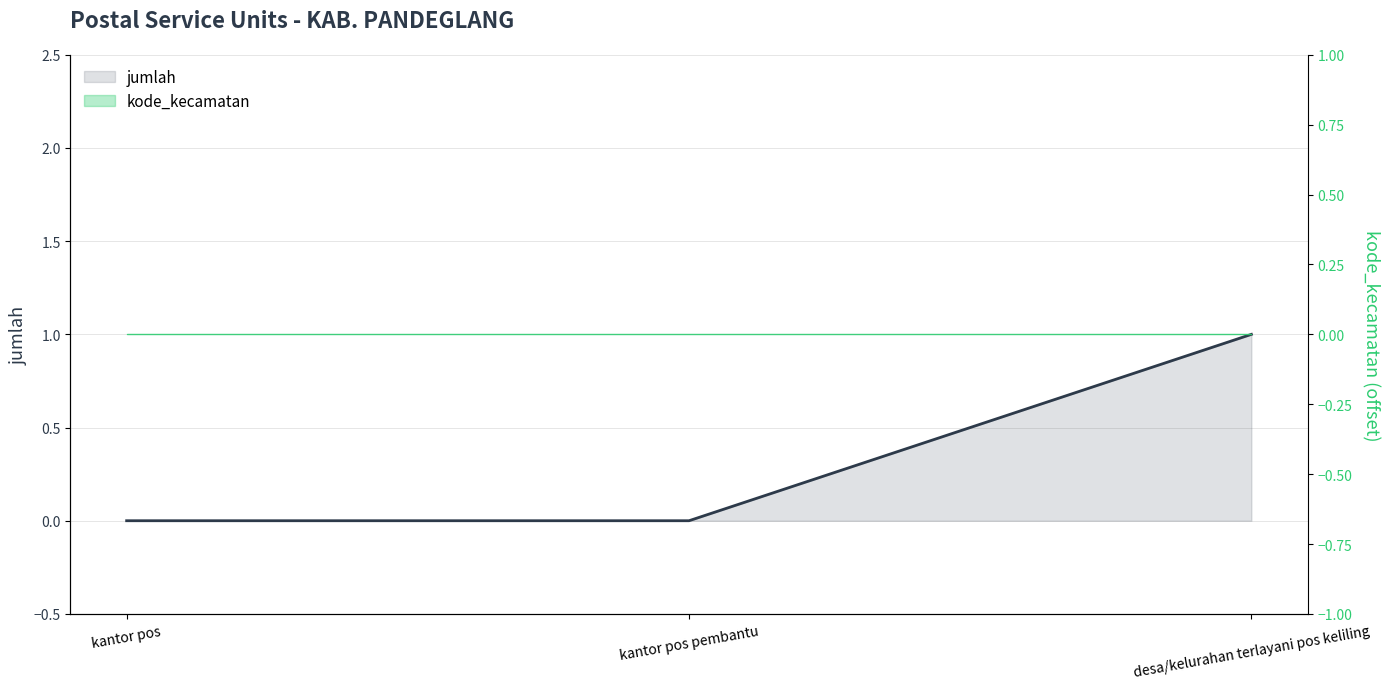

Does the chart display data point markers on the line(s)?

No